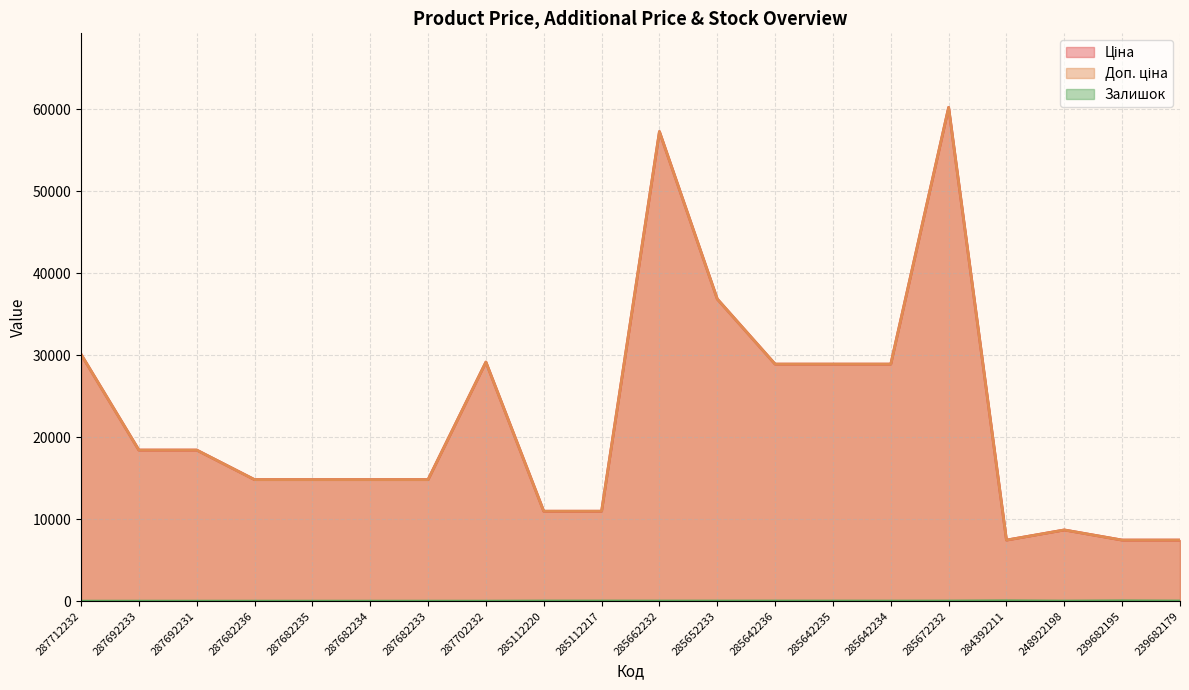

True or false: Залишок and Ціна cross at least once.

False